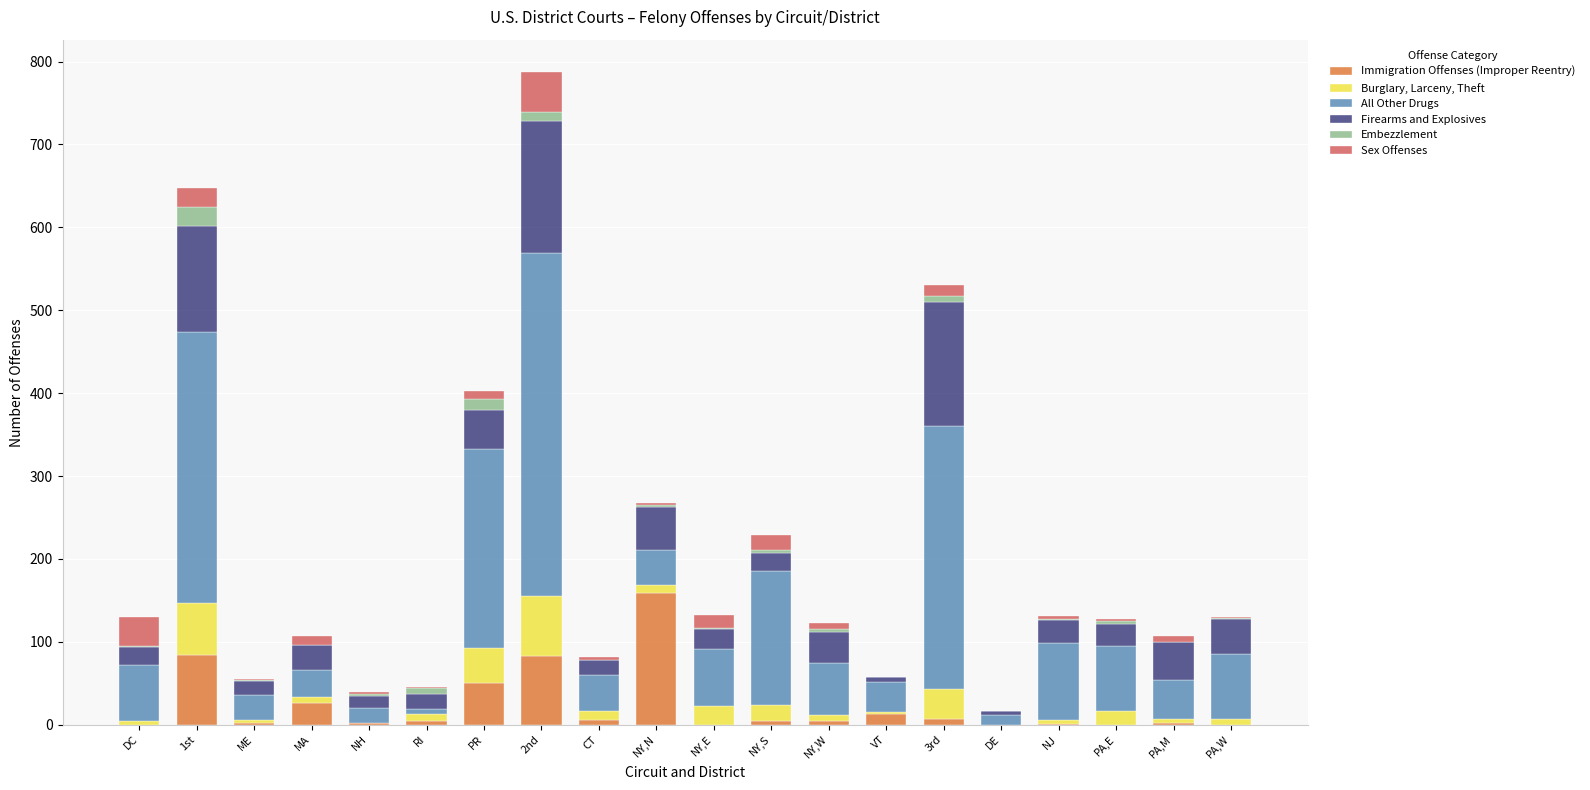

What are all the series names shown in the legend?

Immigration Offenses (Improper Reentry), Burglary, Larceny, Theft, All Other Drugs, Firearms and Explosives, Embezzlement, Sex Offenses